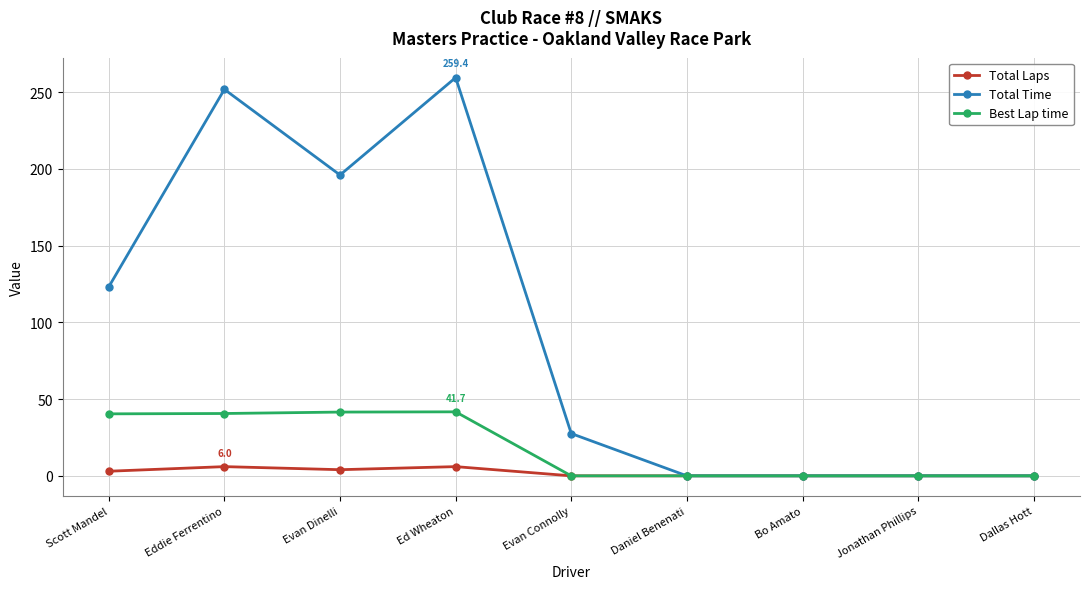

Read the Total Time value at Ed Wheaton.

259.4